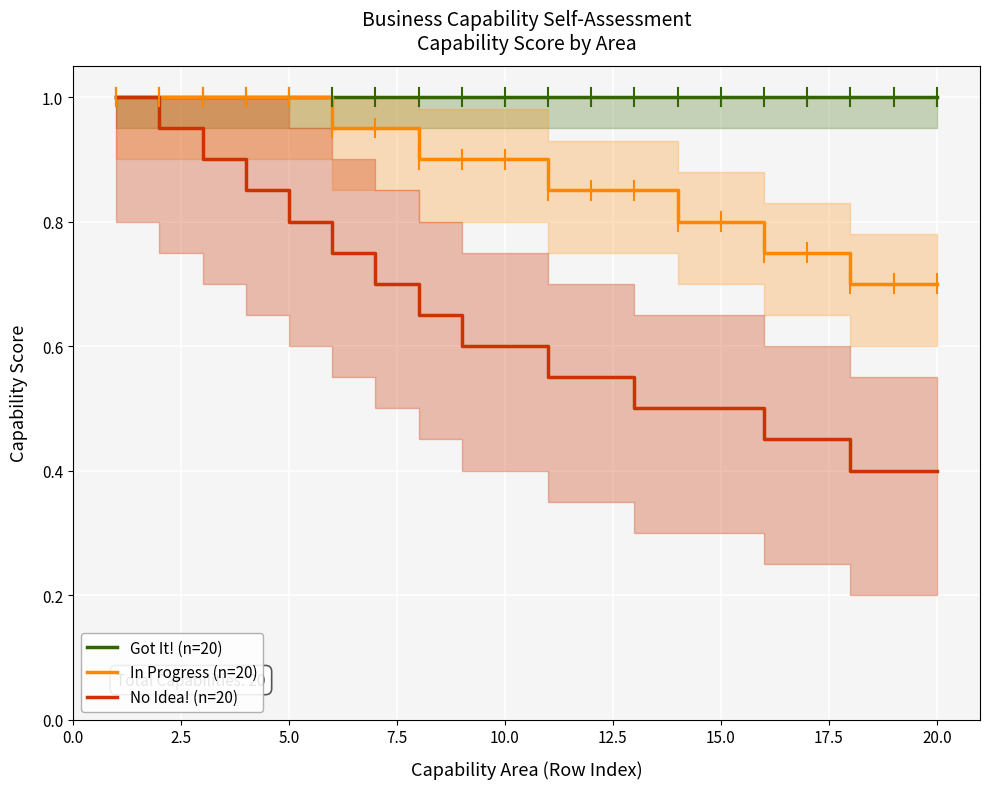

Rank the series by their average value, from highest to lowest.

Got It! (n=20), In Progress (n=20), No Idea! (n=20)